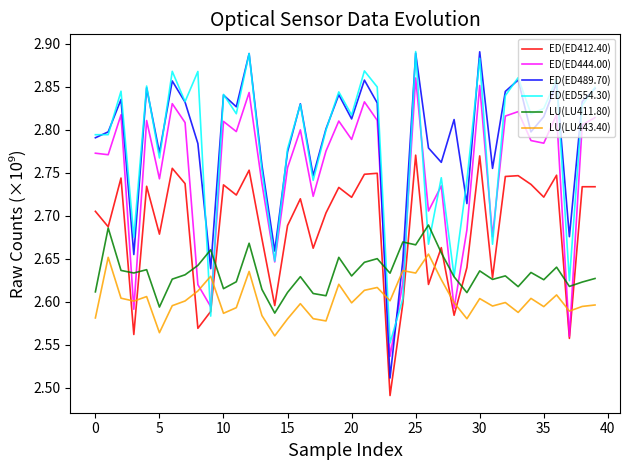

At how many categories does at least one series exceed 2?

40